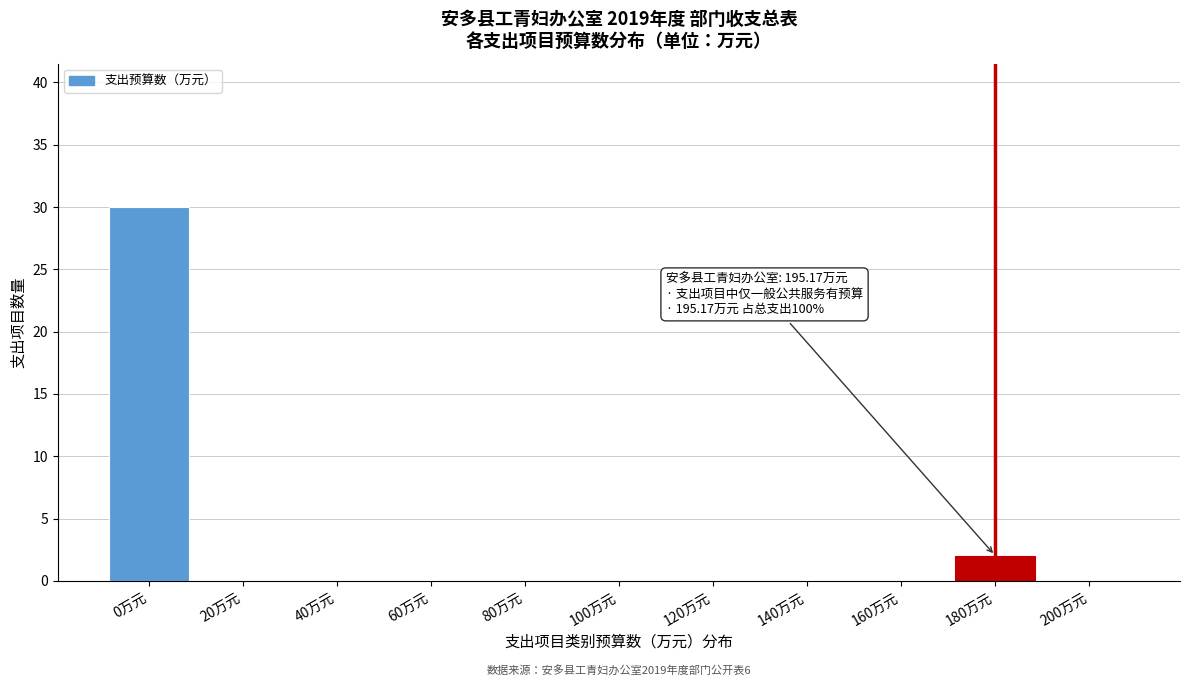

Reading left to right, transcribe all the data shown in this chart.

0万元=30	20万元=0	40万元=0	60万元=0	80万元=0	100万元=0	120万元=0	140万元=0	160万元=0	180万元=2	200万元=0